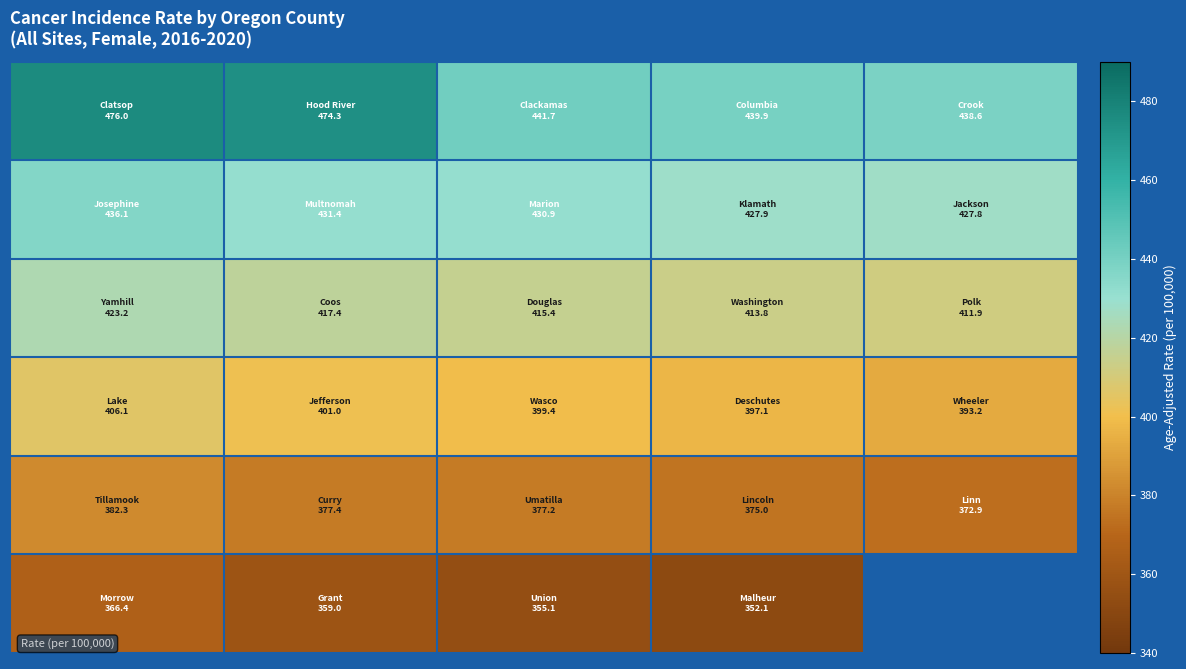

Count the number of categories in the chart.

5